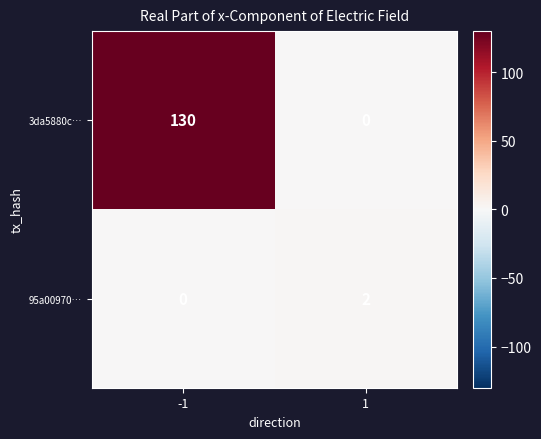

What is the total value across all series at -1?

130